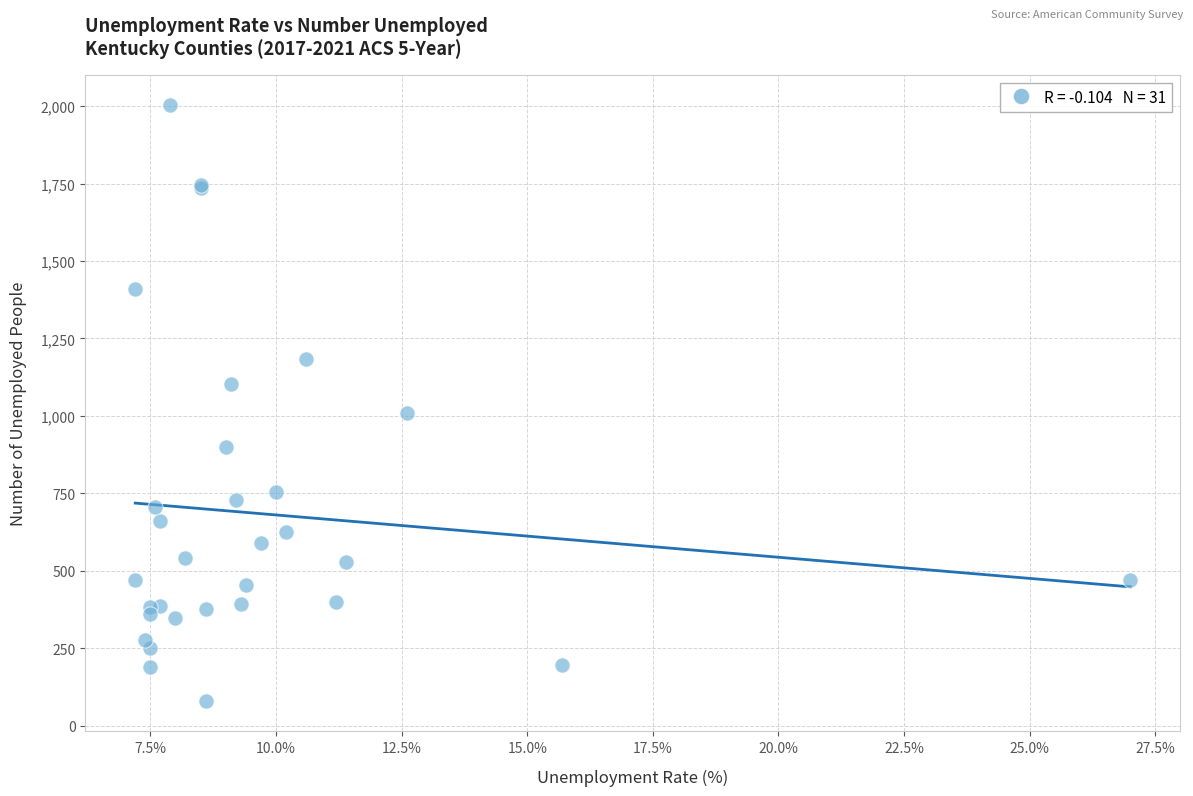

What Y value in the scatter plot is closest to 1041?

1010